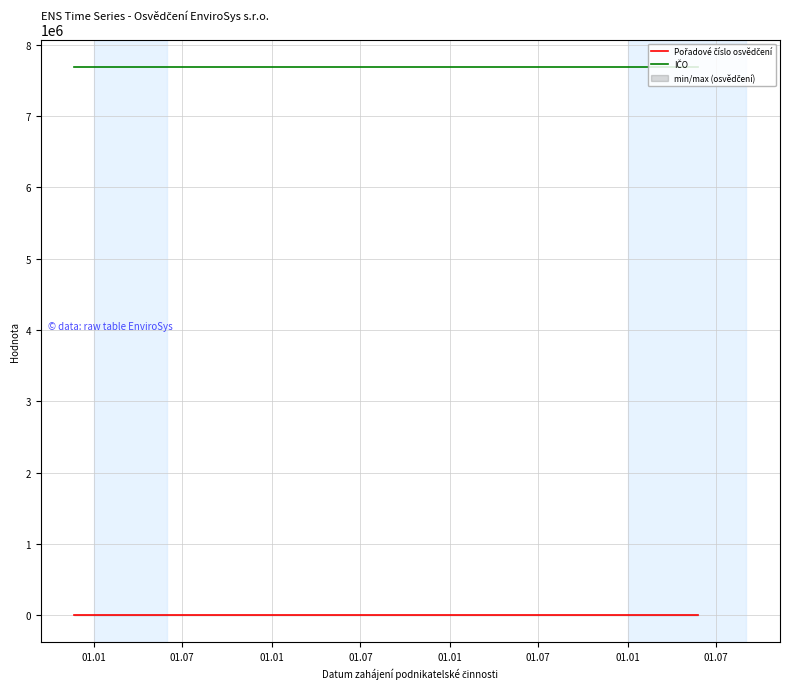

What is the total value across all series at 01.01?

7694748